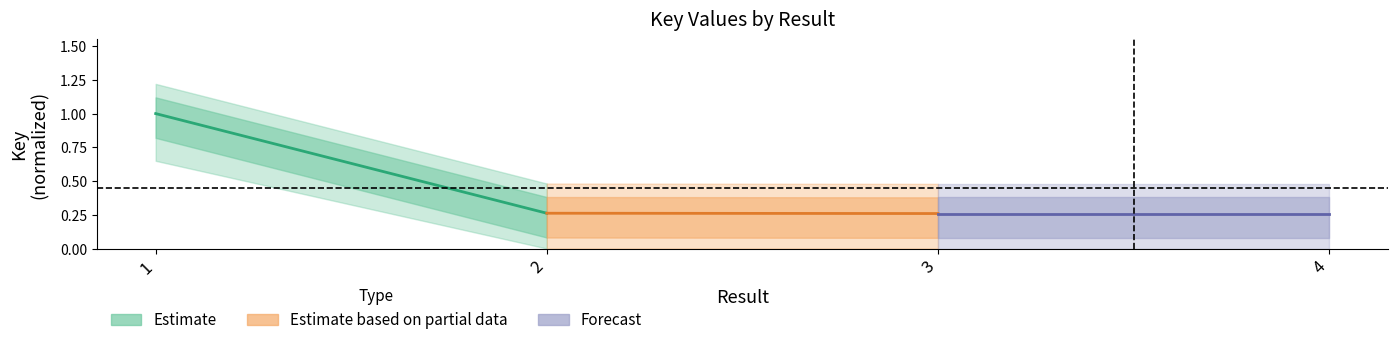

What is the approximate value of Estimate at 2?

0.3